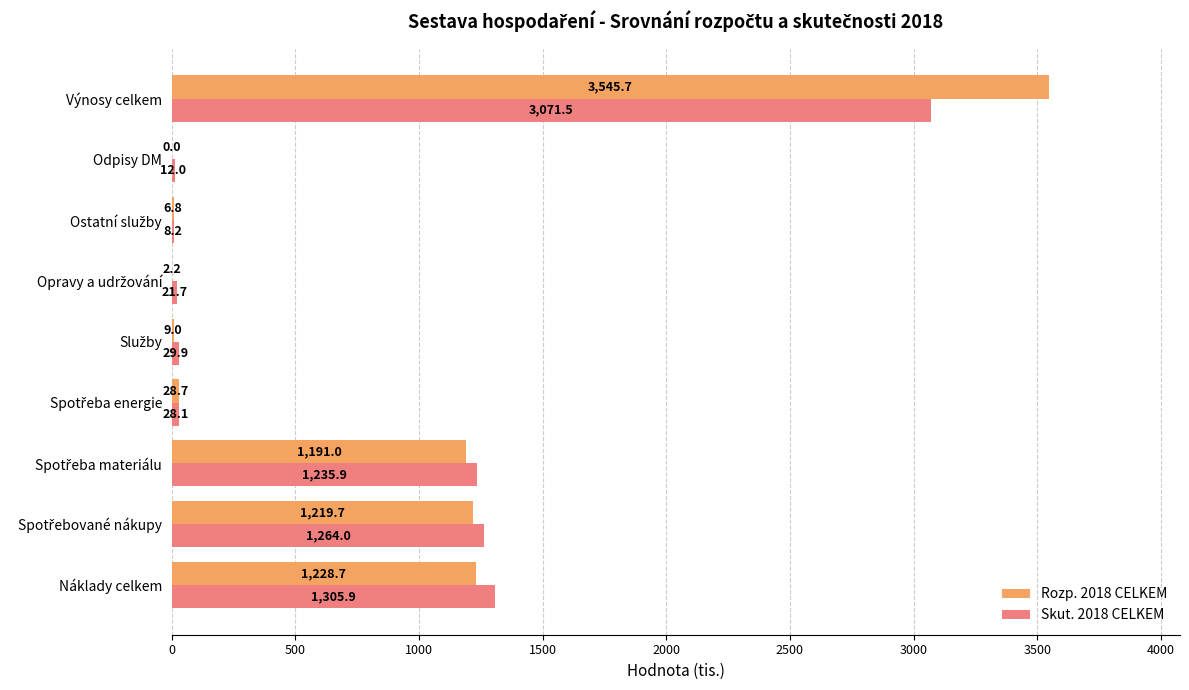

What is the sum of all Rozp. 2018 CELKEM values?

7231.8